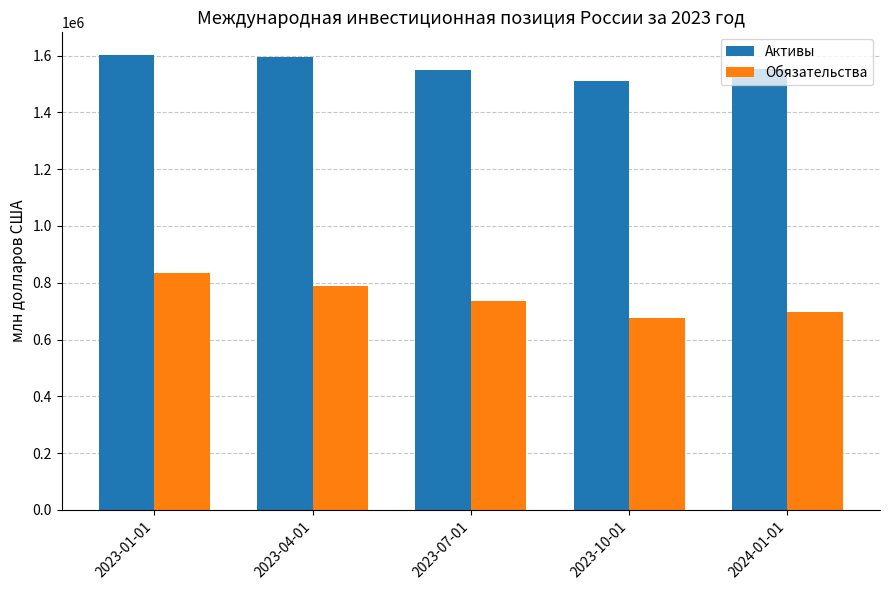

What is the difference between the Активы values at 2023-04-01 and 2023-07-01?

46696.2